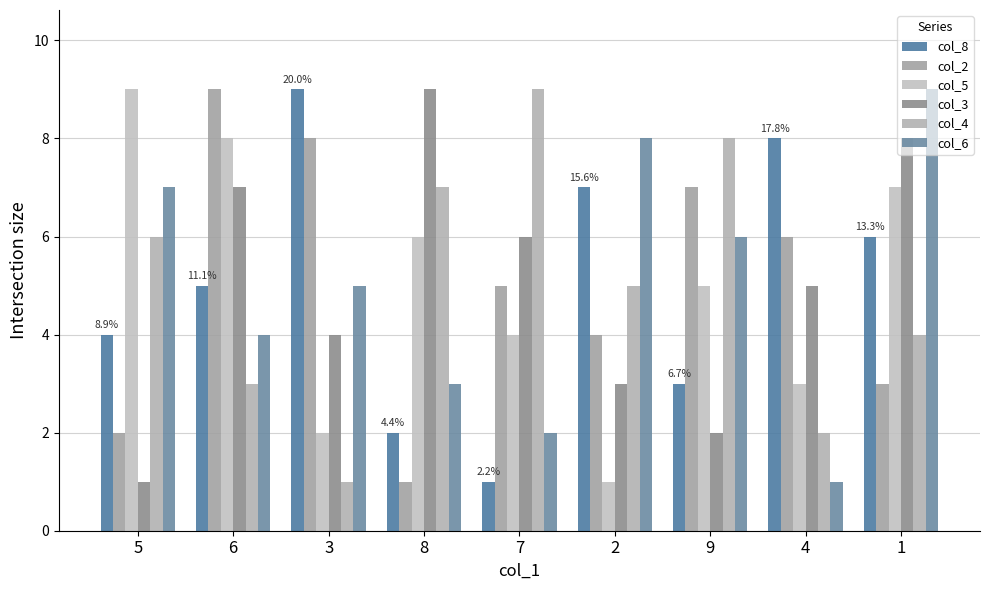

Count the col_8 values in the range 3 to 7.

5